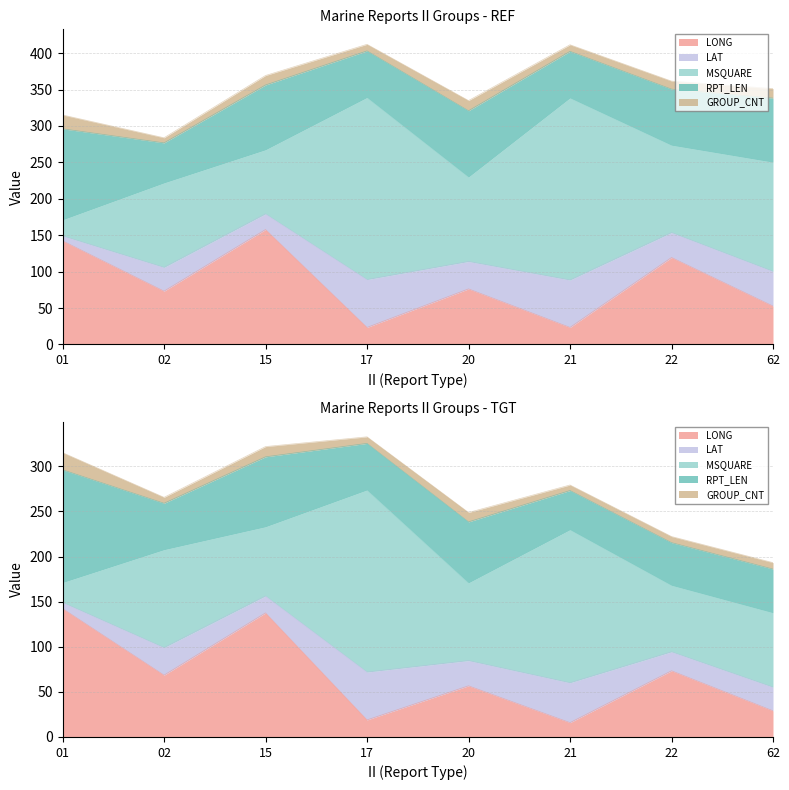

Which series has the largest total across all categories?

MSQUARE